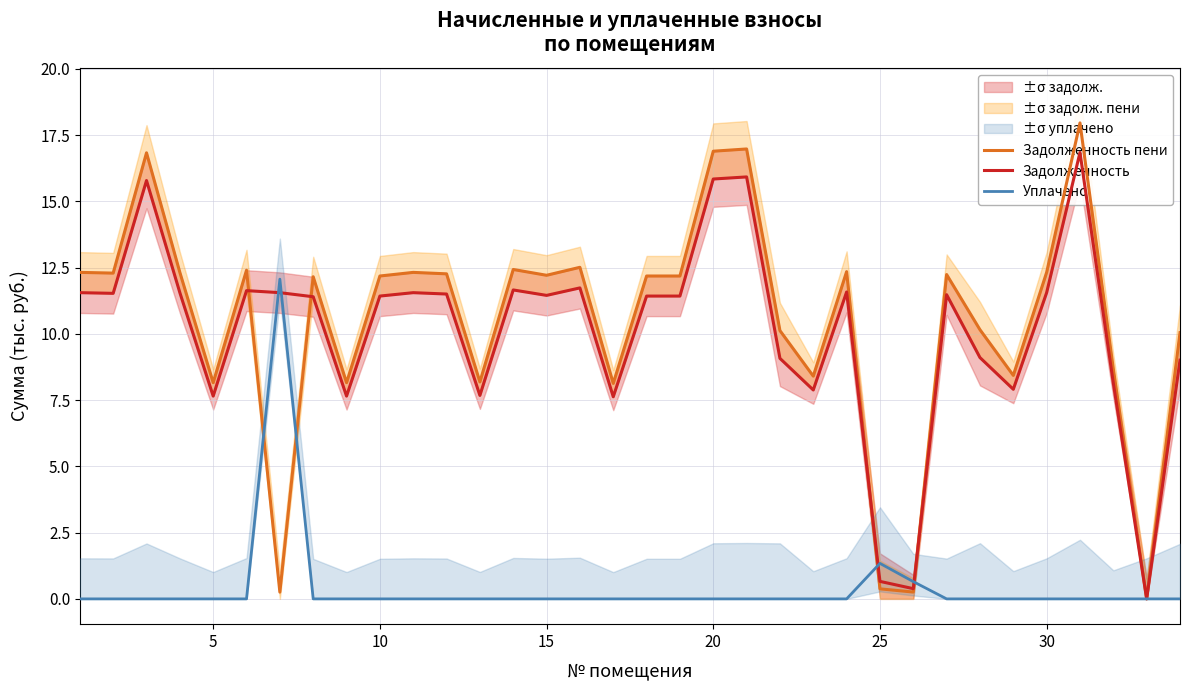

What is the highest value of the Уплачено series?

12.1